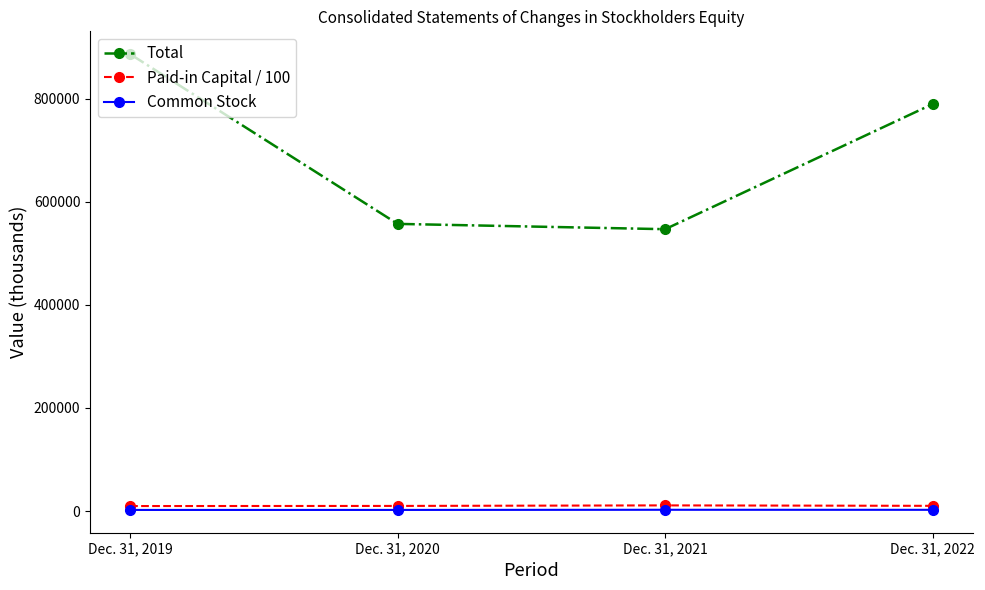

Which series has the widest spread of values?

Total